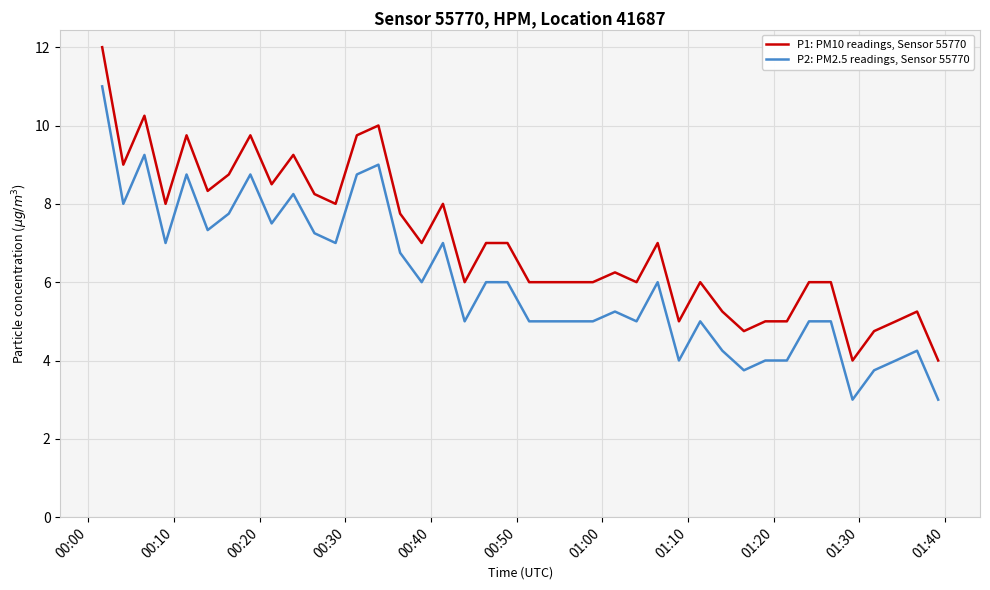

List the series in order of their peak value, highest first.

P1: PM10 readings, Sensor 55770, P2: PM2.5 readings, Sensor 55770